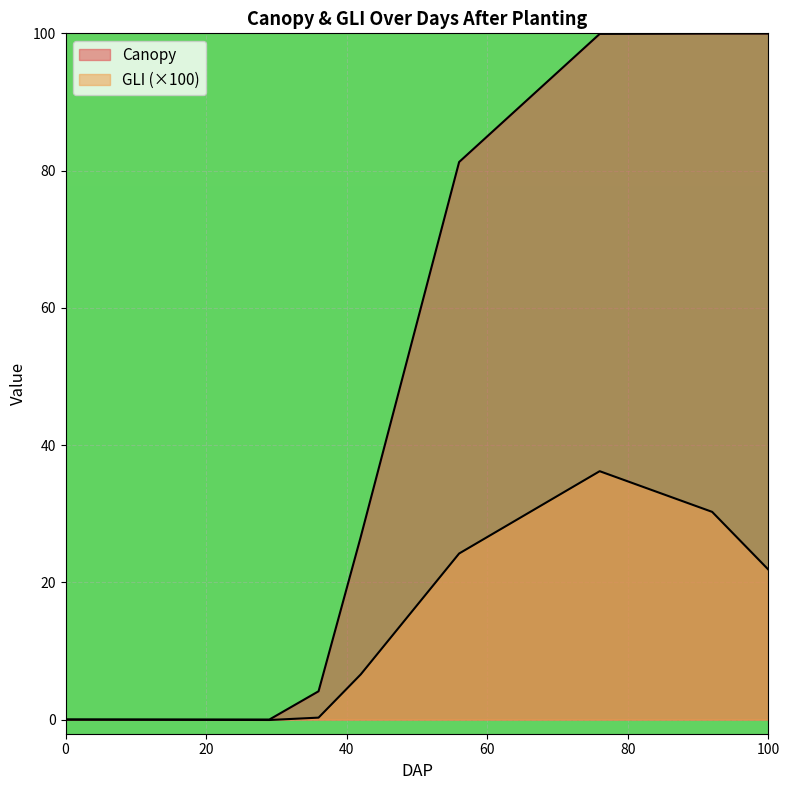

Rank the series at 24 from highest to lowest value.

Canopy, GLI